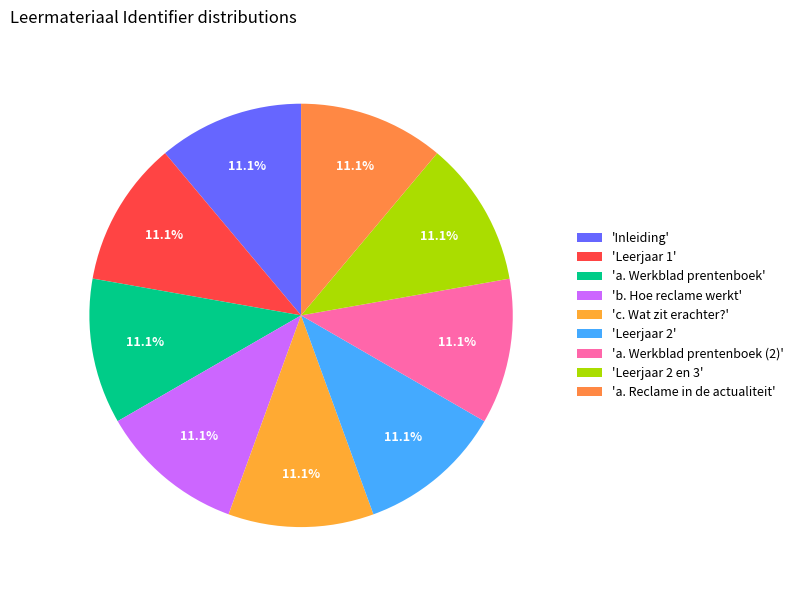

What is the largest slice in the pie chart?

a. Werkblad prentenboek (2)